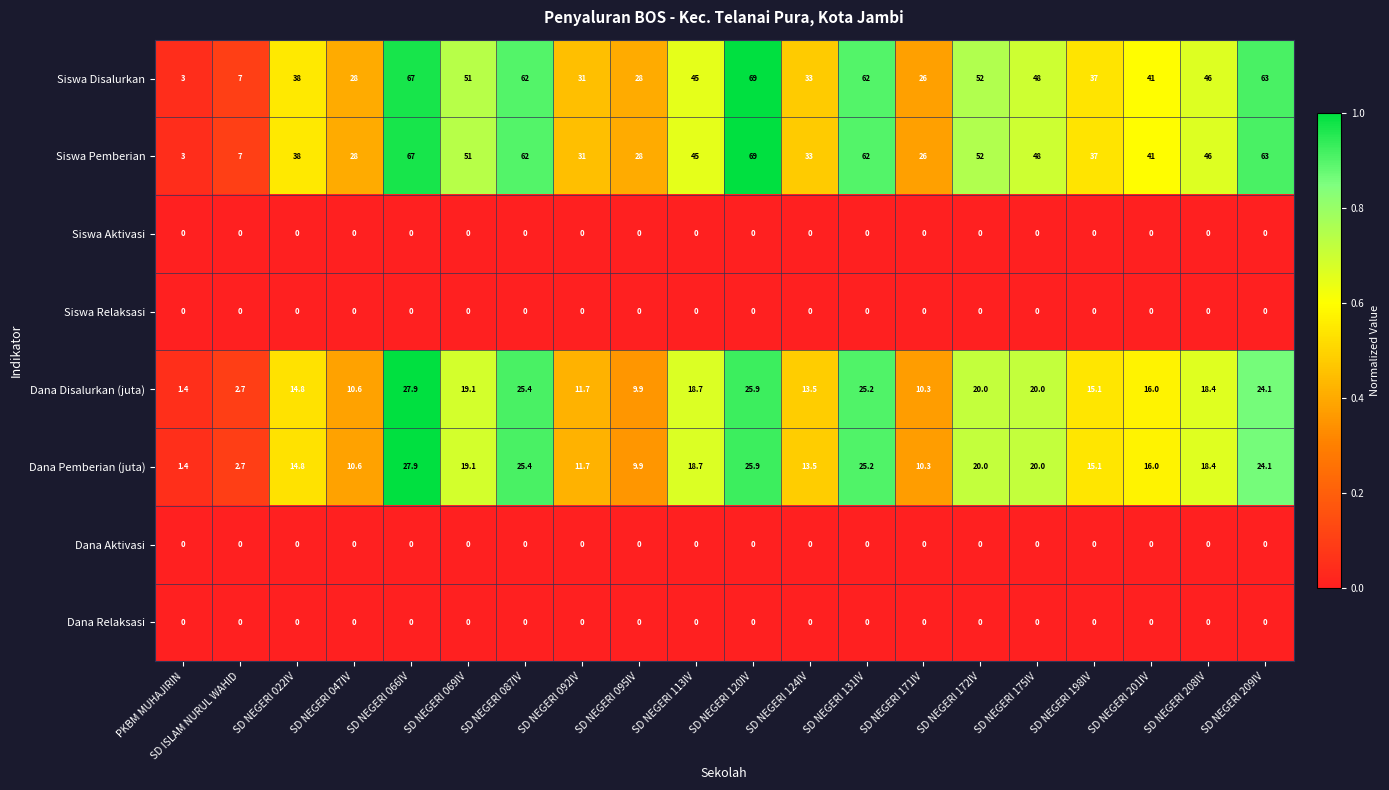

What is the total value across all series at SD NEGERI 208IV?

128.8